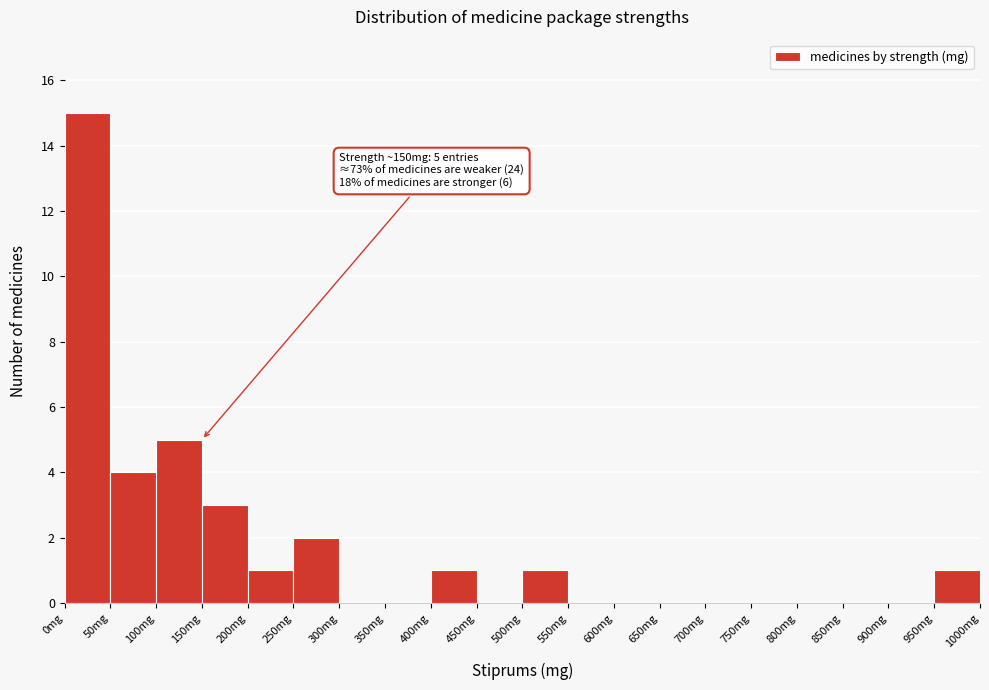

Which range on the x-axis has the tallest bar?

0 to 50